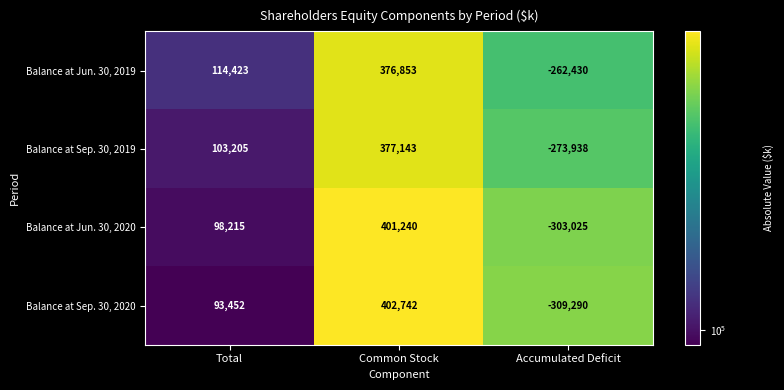

At which category is the sum across all series the highest?

Common Stock